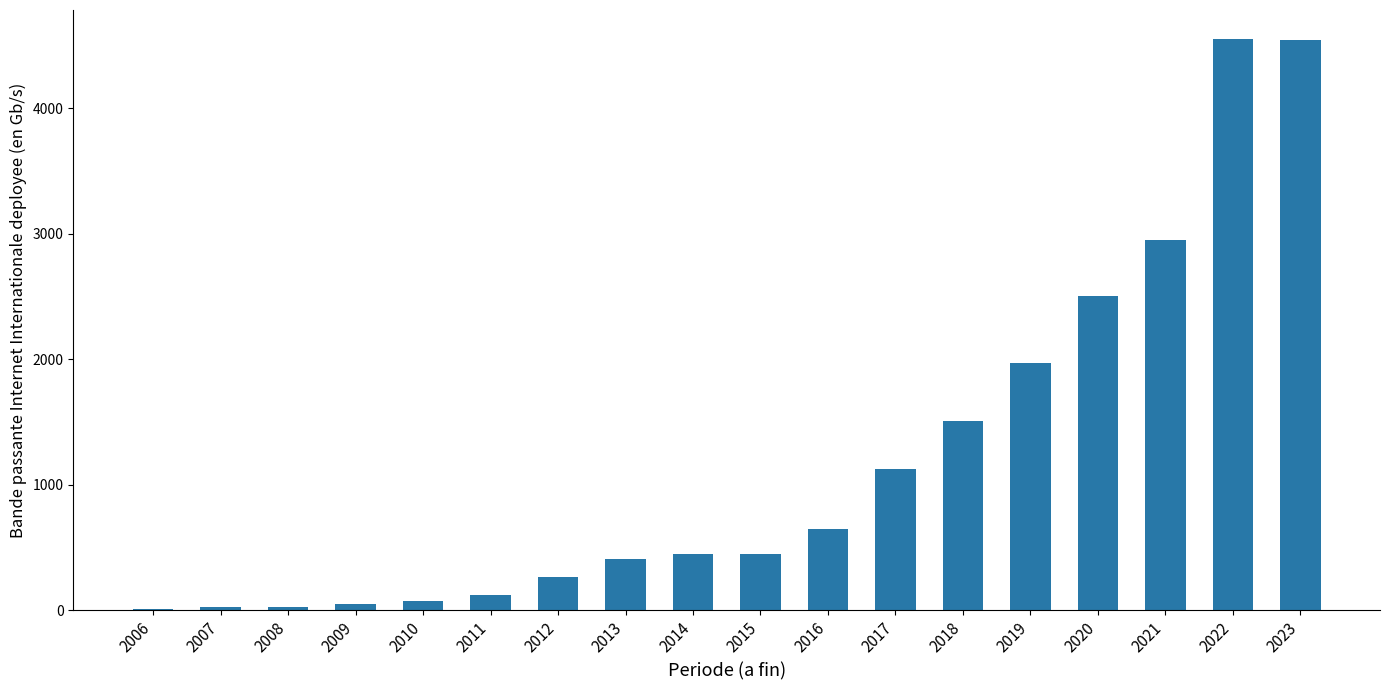

What is the greatest value displayed?

4557